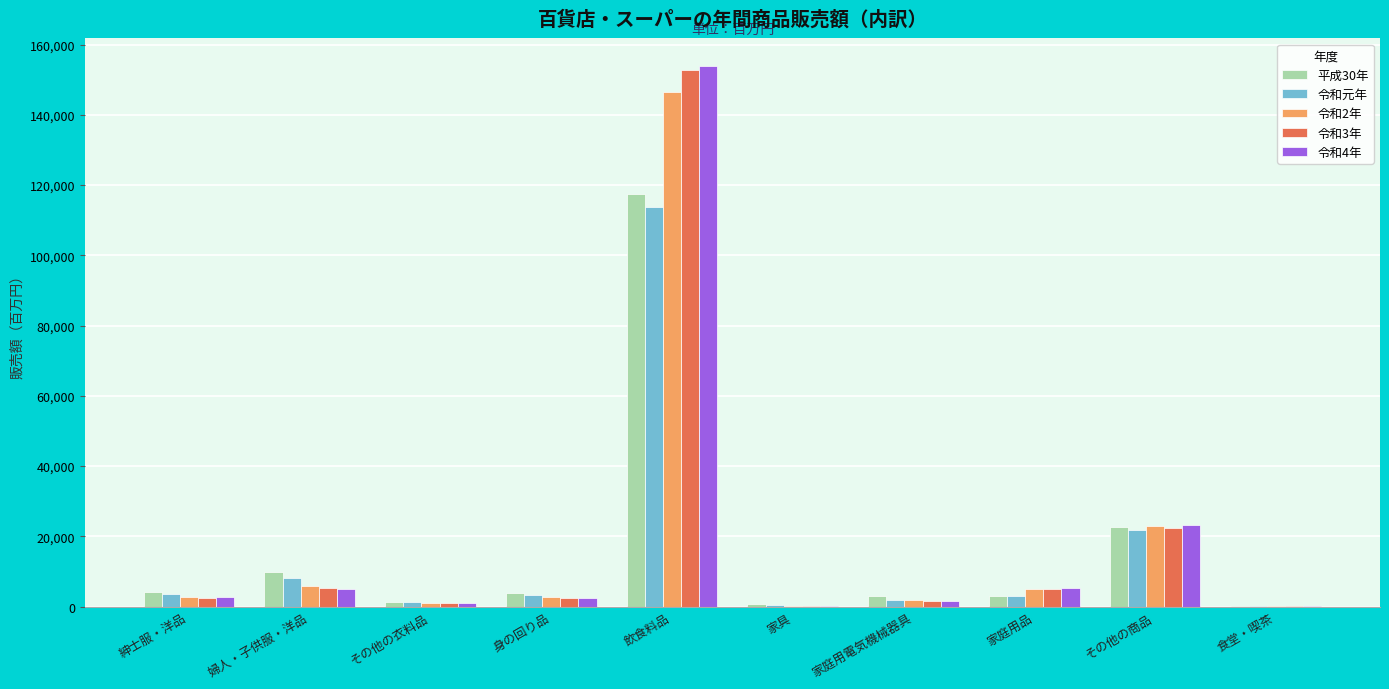

At which category is the sum across all series the highest?

飲食料品